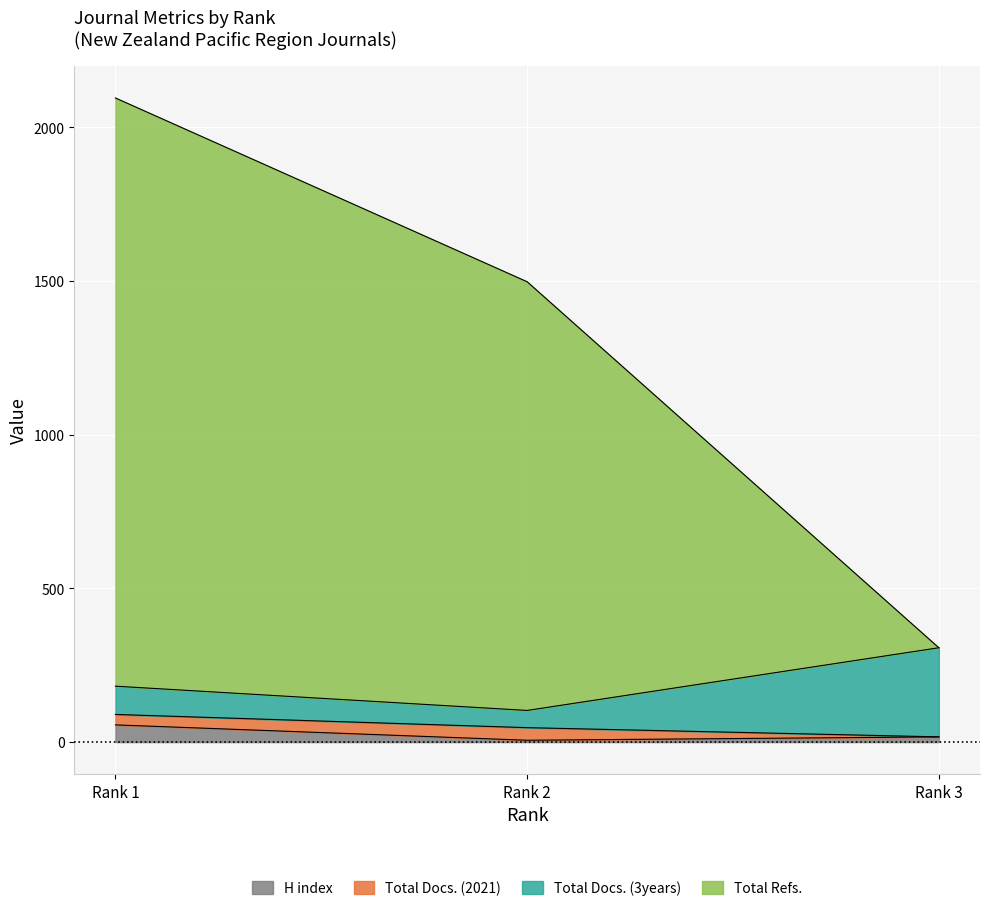

What is the approximate value of H index at Rank 1, to the nearest 10?

60